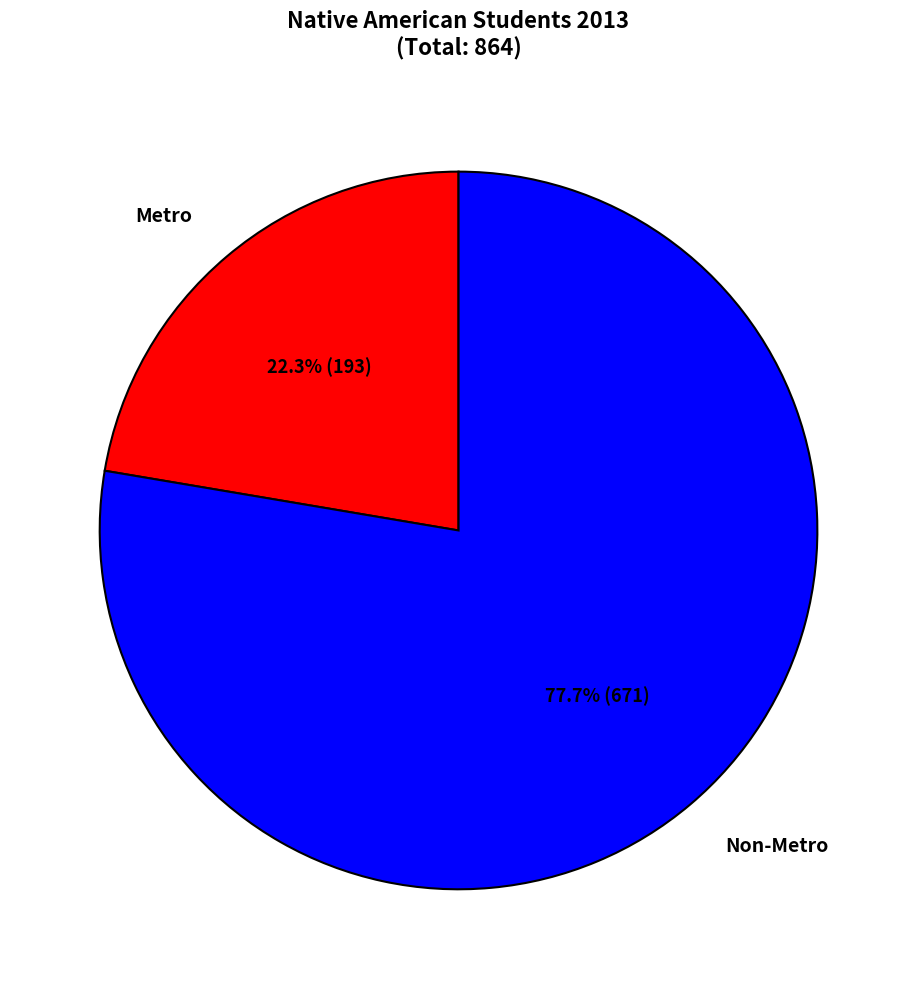

To the nearest percent, what is the difference between the Non-Metro and Metro slice percentages?

55%